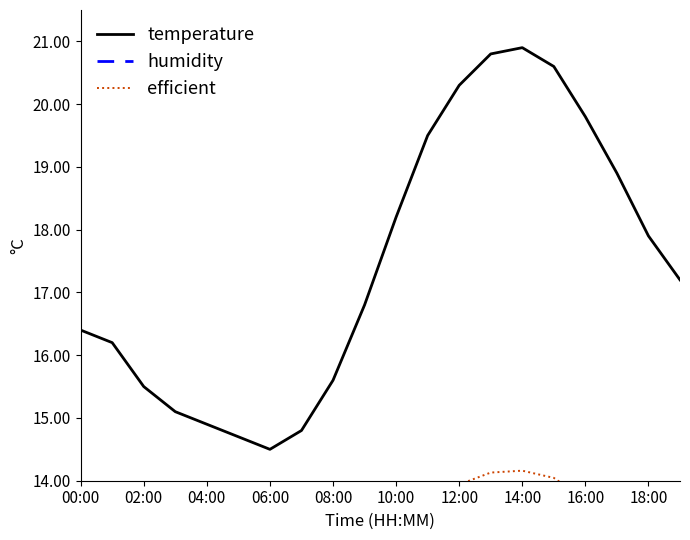

Rank the series at 13 from highest to lowest value.

humidity, temperature, efficient